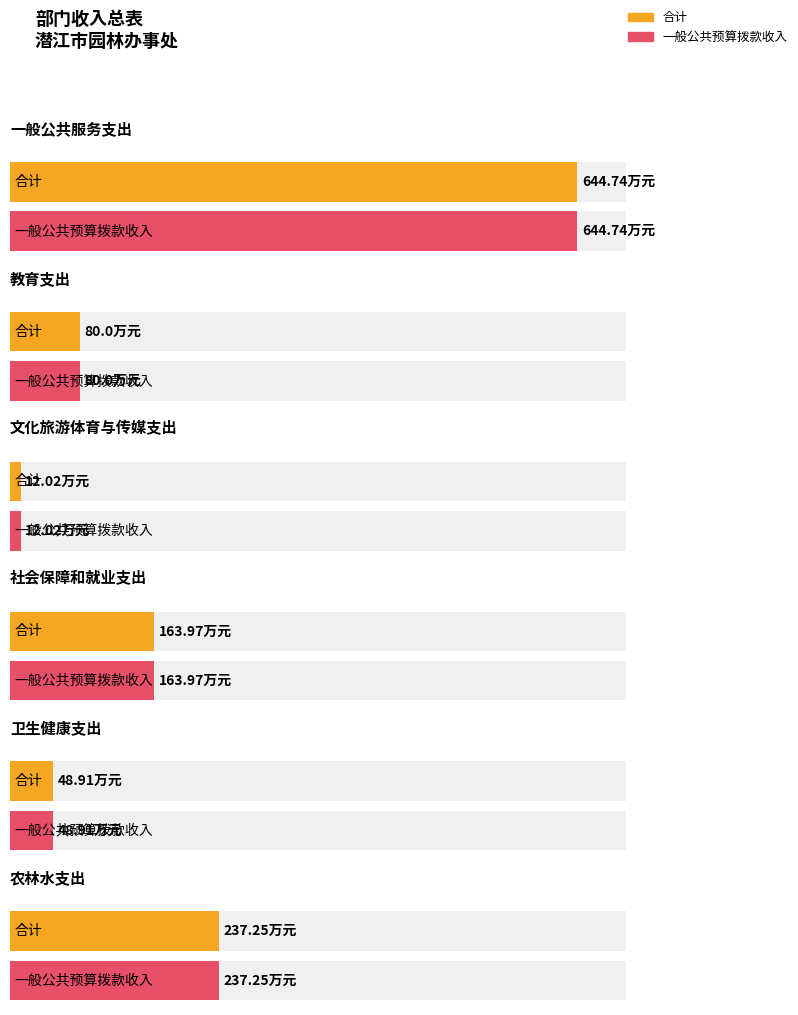

What position from the left is 教育支出?

2